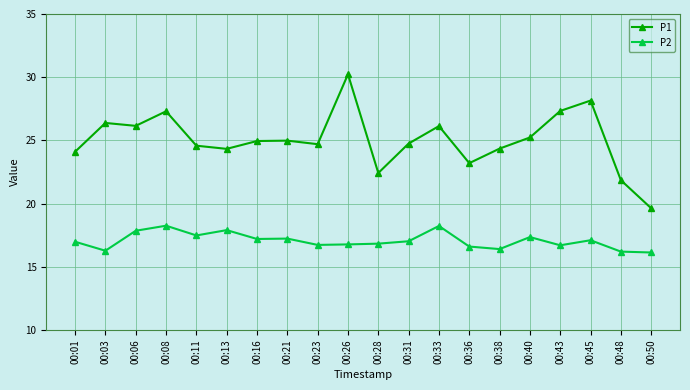

Rank the series by their average value, from highest to lowest.

P1, P2